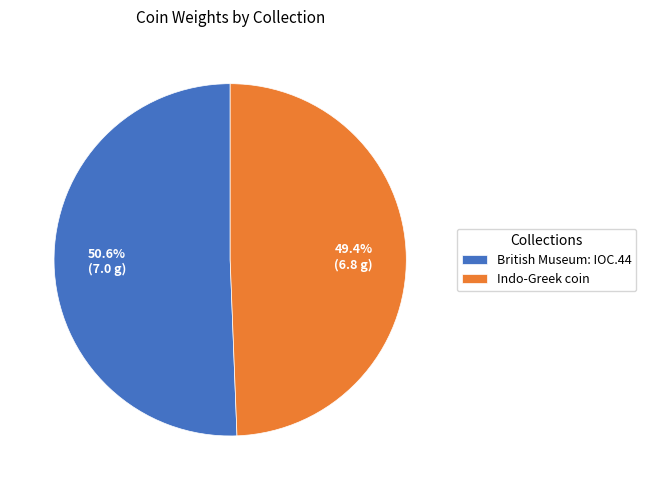

To the nearest percent, what is the difference between the British Museum: IOC.44 and Indo-Greek coin slice percentages?

1%